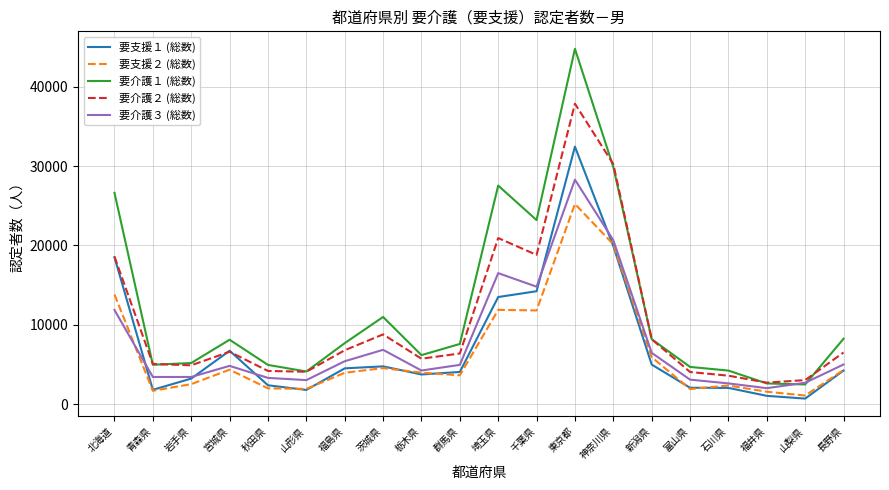

List the series in order of their peak value, lowest first.

要支援２ (総数), 要介護３ (総数), 要支援１ (総数), 要介護２ (総数), 要介護１ (総数)